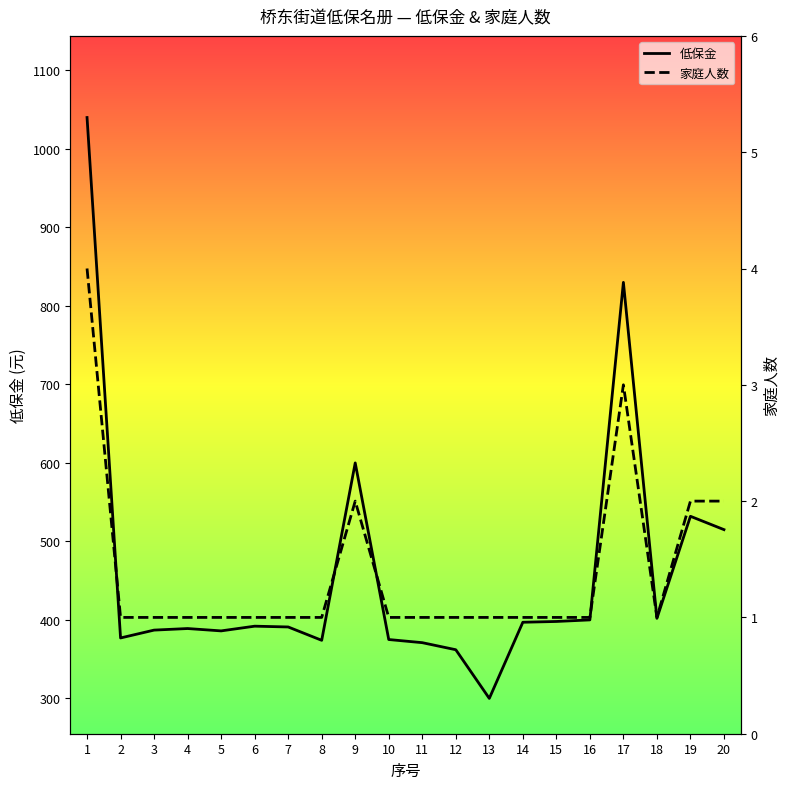

At 20, list the series in order from smallest to largest.

家庭人数, 低保金